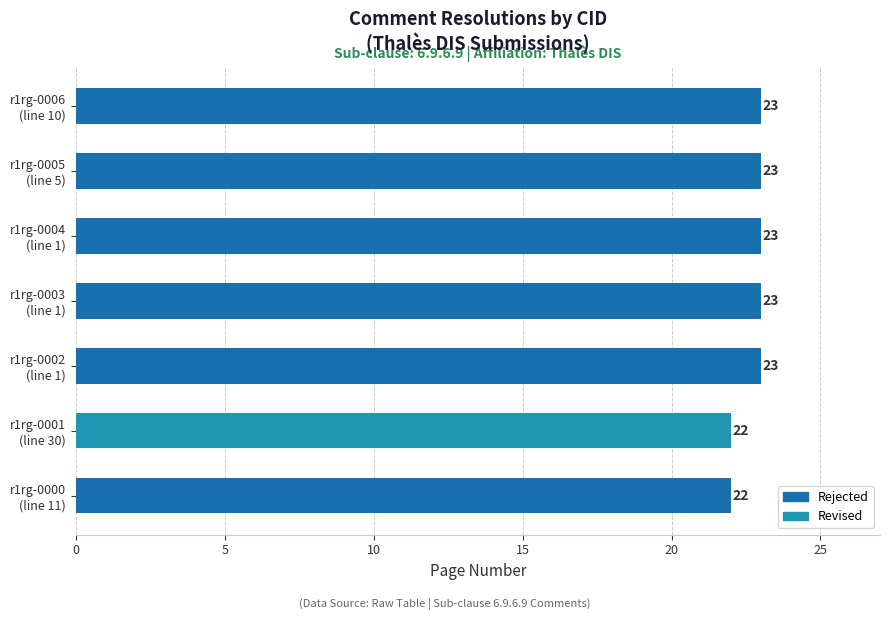

How many data points are less than 23?

2